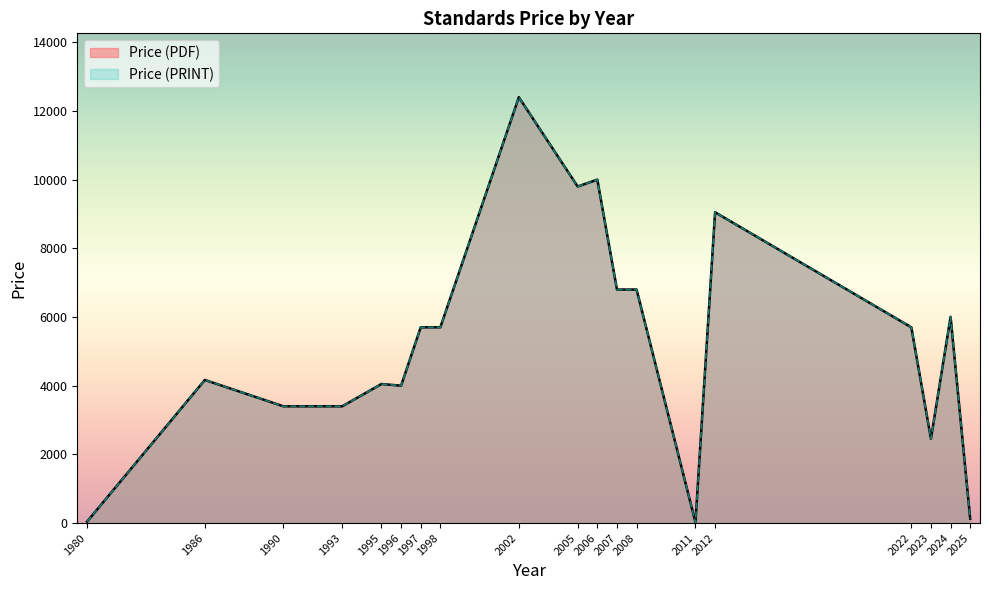

At which label does Price (PRINT) reach its minimum?

2011